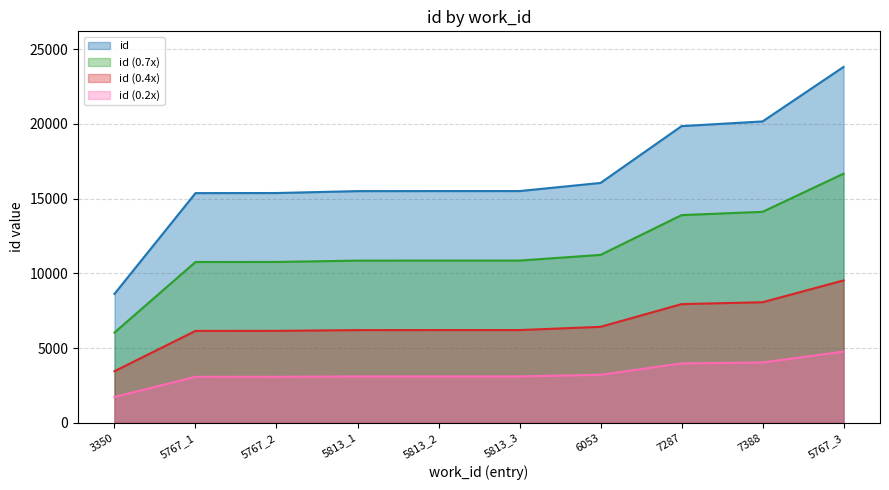

Rank the categories by value from lowest to highest.

3350, 5767_1, 5767_2, 5813_1, 5813_2, 5813_3, 6053, 7287, 7388, 5767_3